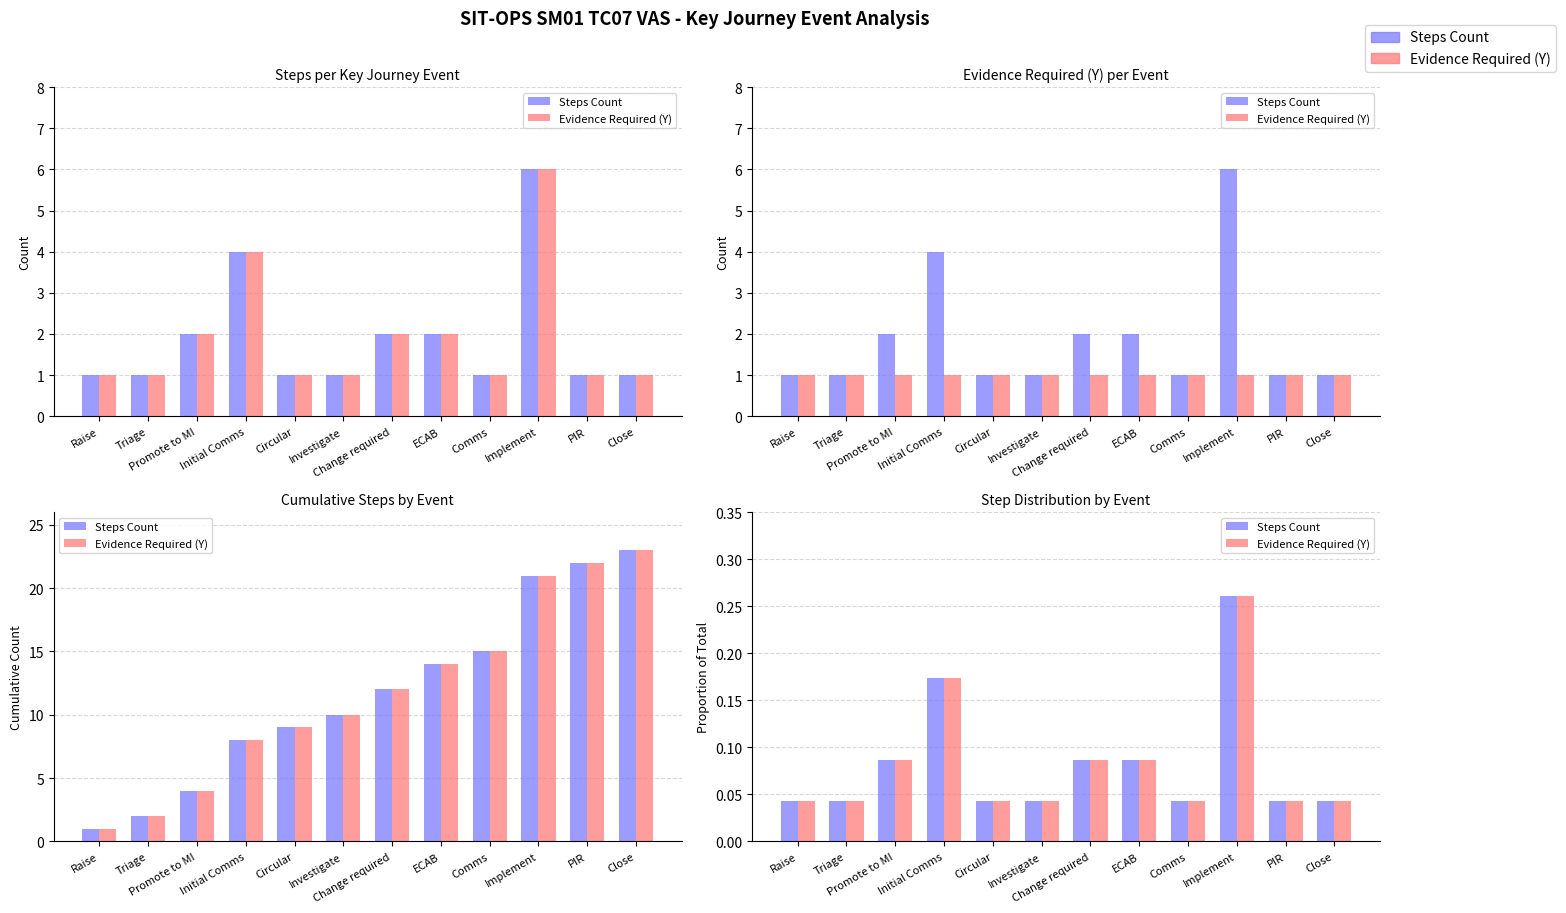

At which category is the sum across all series the highest?

Implement